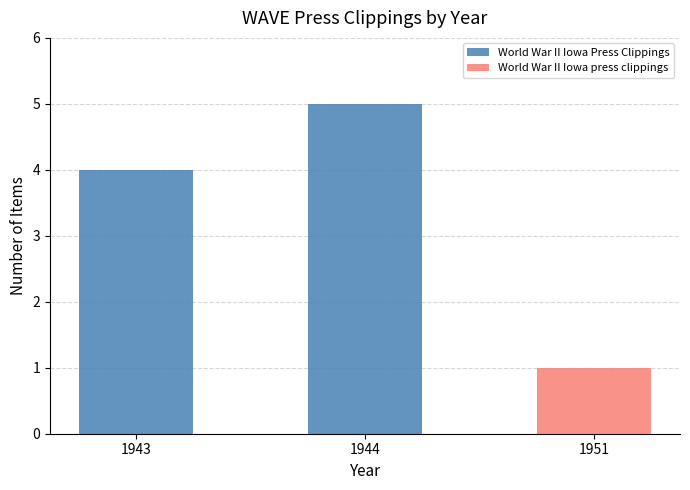

What is the sum of all World War II Iowa Press Clippings values?

9